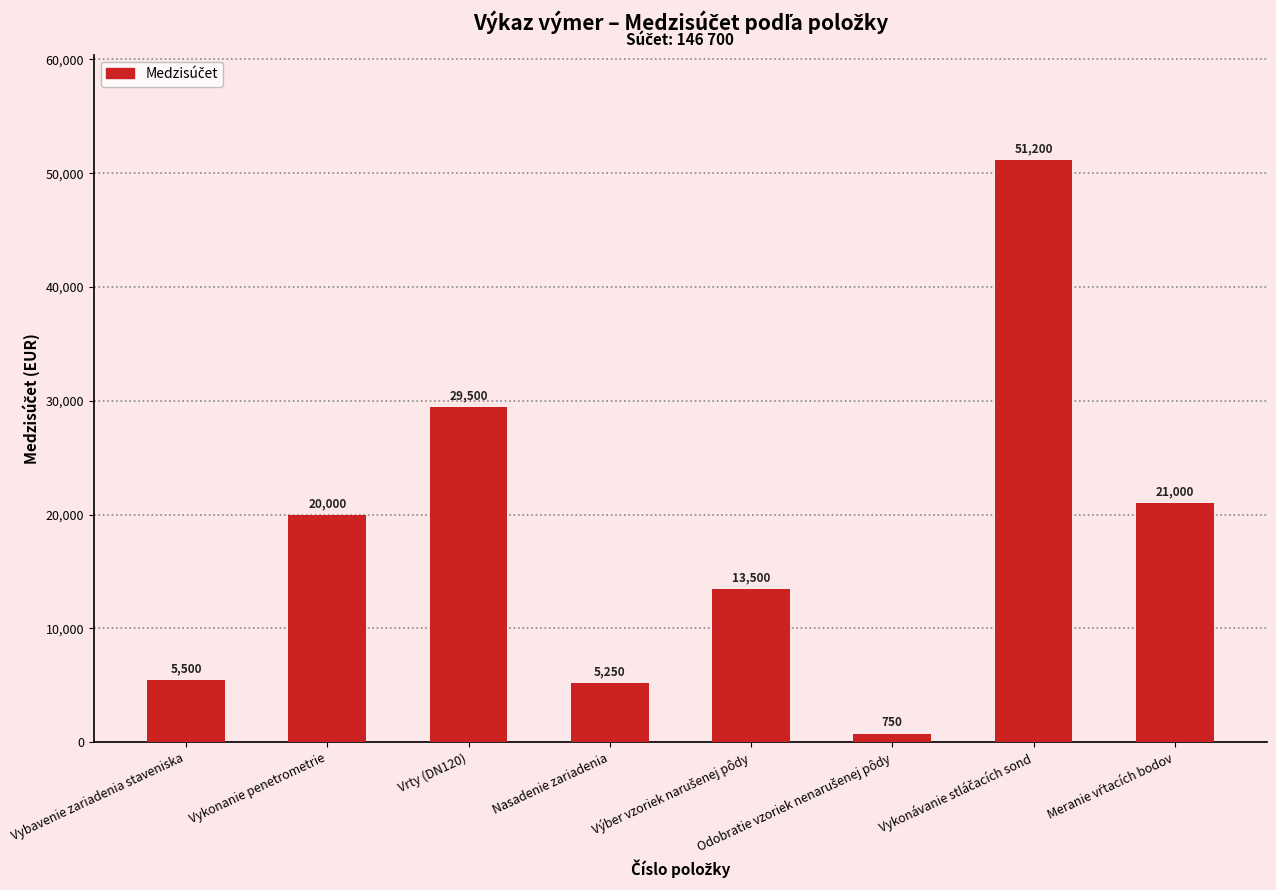

Approximately how many times larger is the value at Nasadenie zariadenia compared to Vybavenie zariadenia staveniska?

1.0